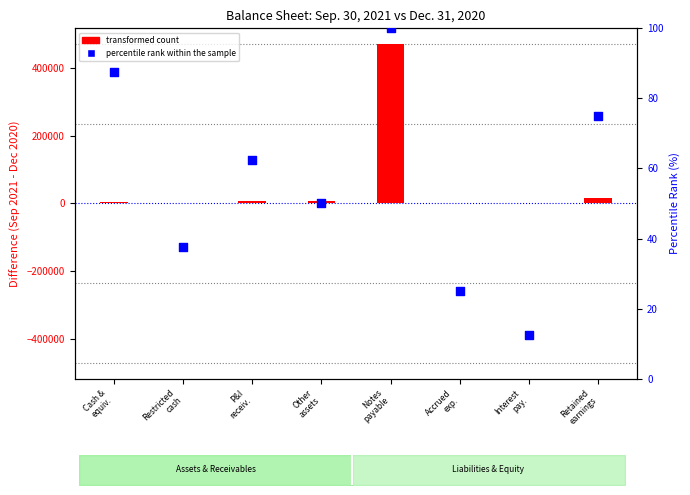

Which series contains the highest Y value?

transformed count